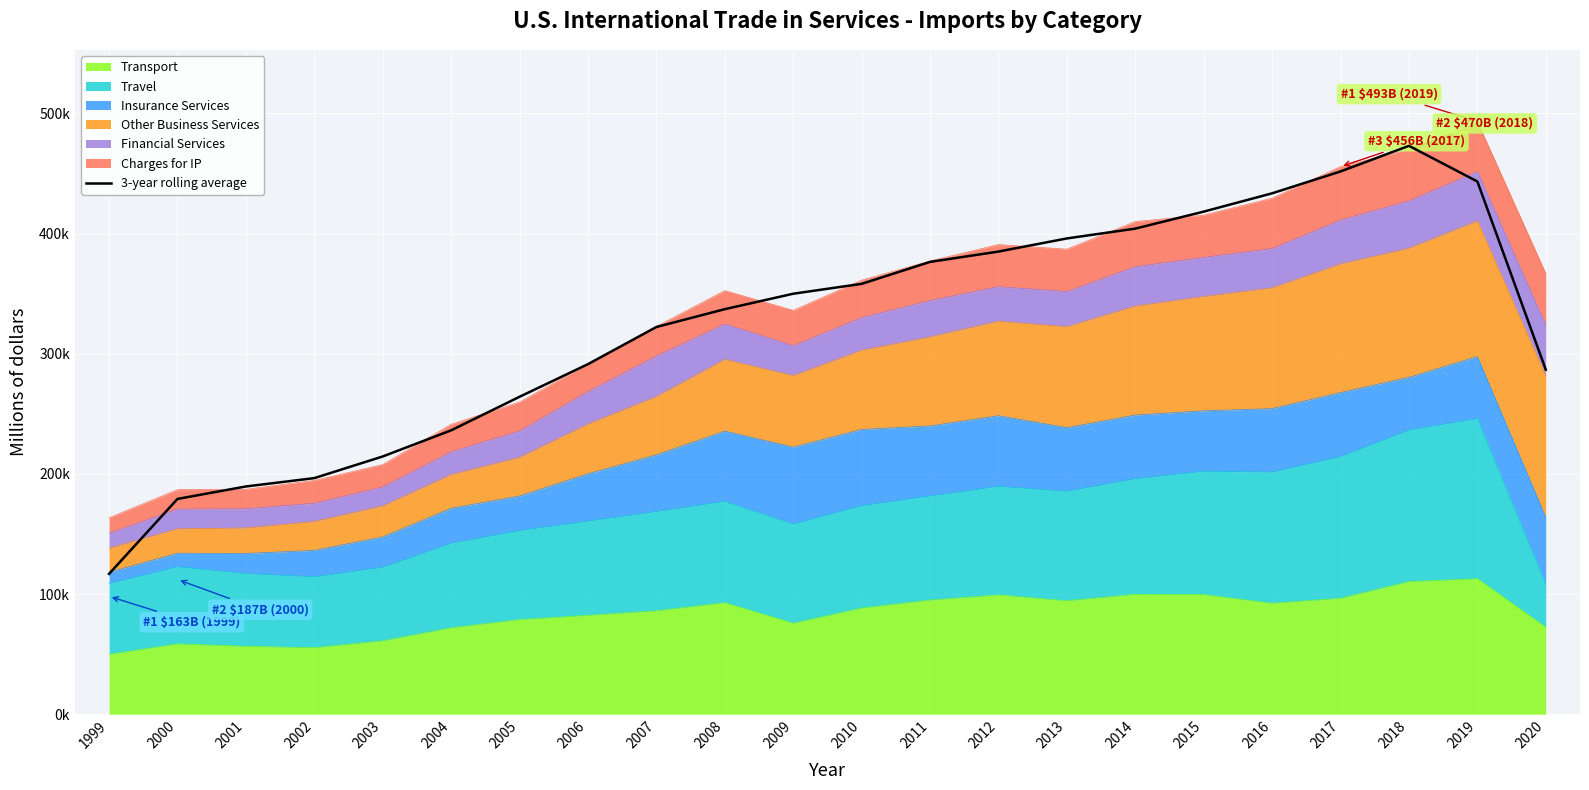

What is the value of the 8th point from the left?

291354.3